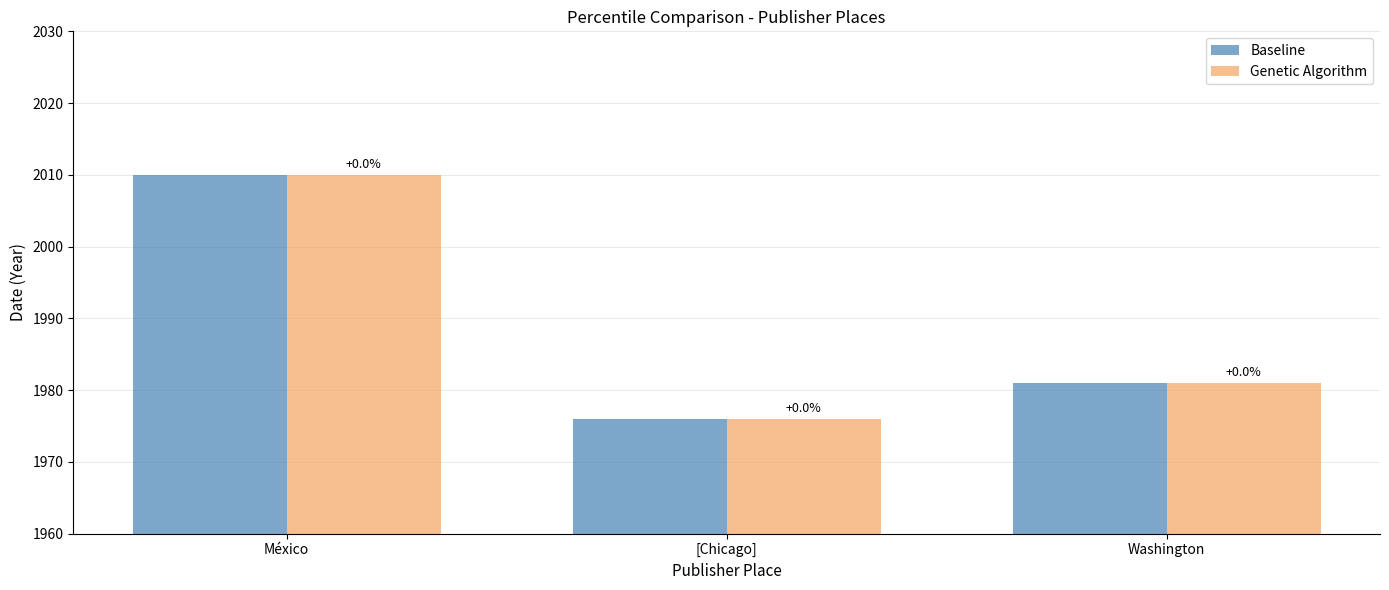

What is the minimum value shown in the chart?

1976